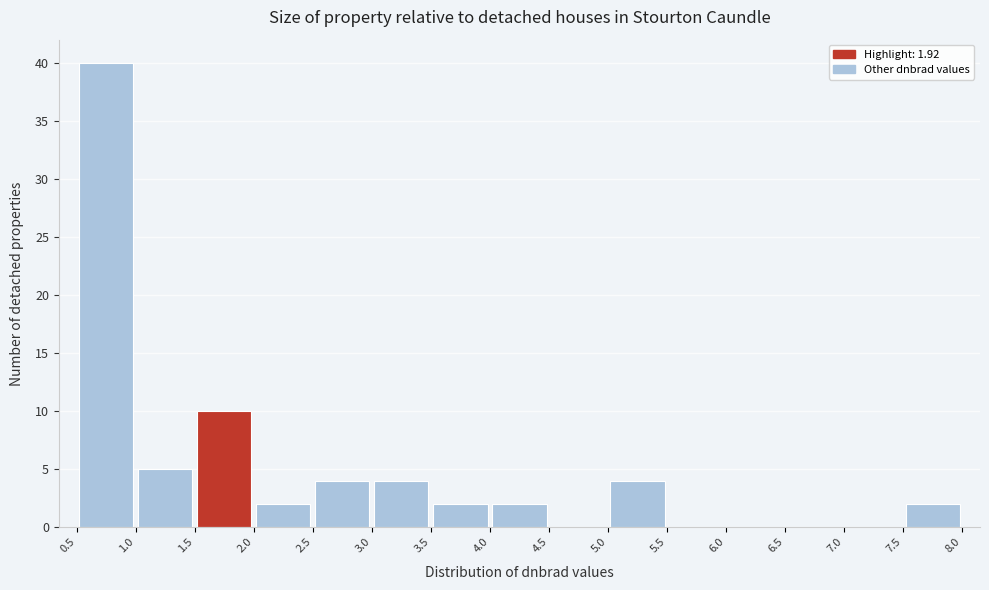

Reading left to right, list every bar in this chart as the range it spans on the x-axis followed by its height. The values are not printed on the chart, so give them approximately, as read against the axis.

0.5 to 1.0: 40
1.0 to 1.5: 5
1.5 to 2.0: 10
2.0 to 2.5: 2
2.5 to 3.0: 4
3.0 to 3.5: 4
3.5 to 4.0: 2
4.0 to 4.5: 2
4.5 to 5.0: 0
5.0 to 5.5: 4
5.5 to 6.0: 0
6.0 to 6.5: 0
6.5 to 7.0: 0
7.0 to 7.5: 0
7.5 to 8.0: 2